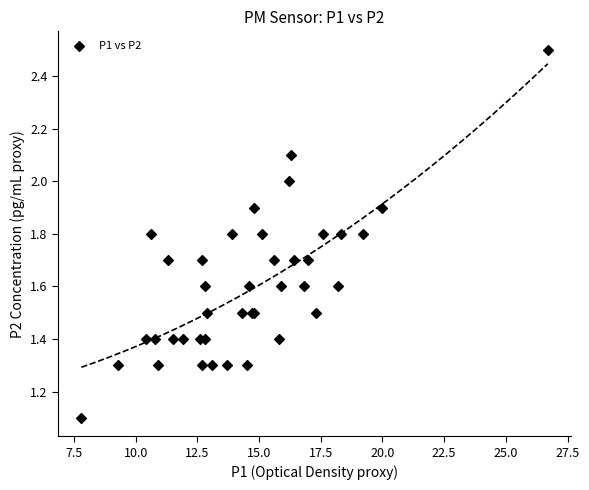

What Y value in the scatter plot is closest to 1?

1.1